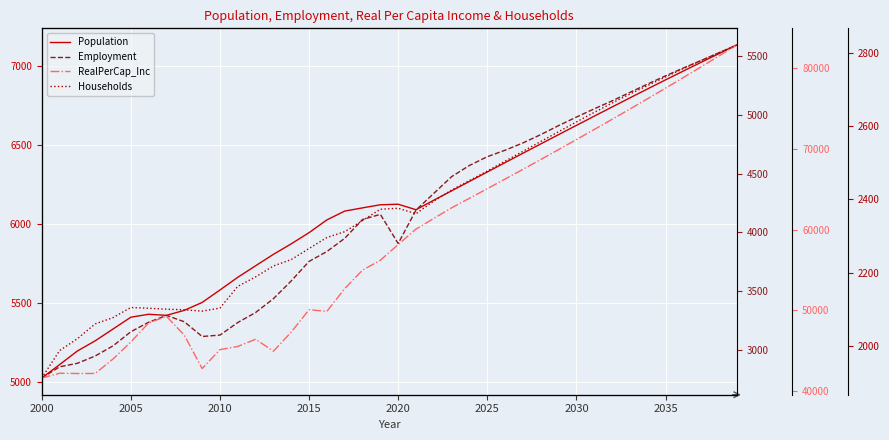

What is the difference between the highest and lowest values at 2030?

46322.6